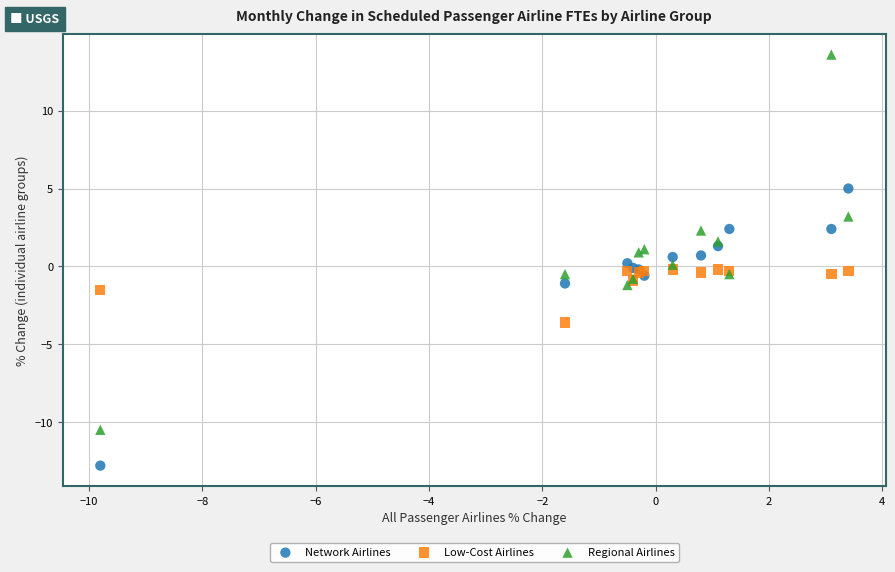

Which series reaches the maximum Y coordinate?

Regional Airlines